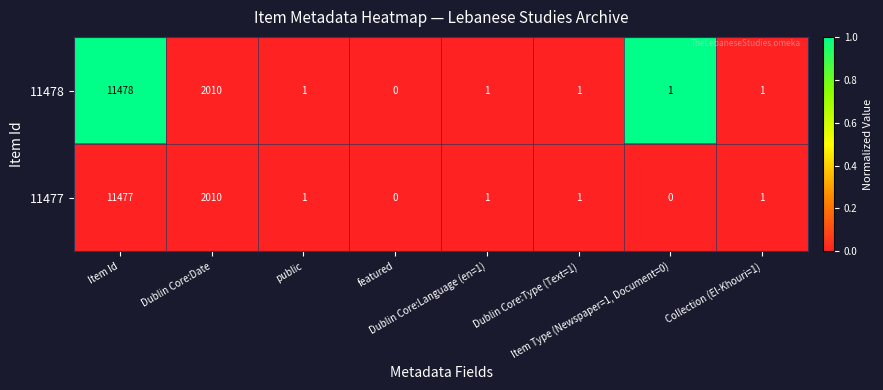

List the series in order of their peak value, lowest first.

11477, 11478